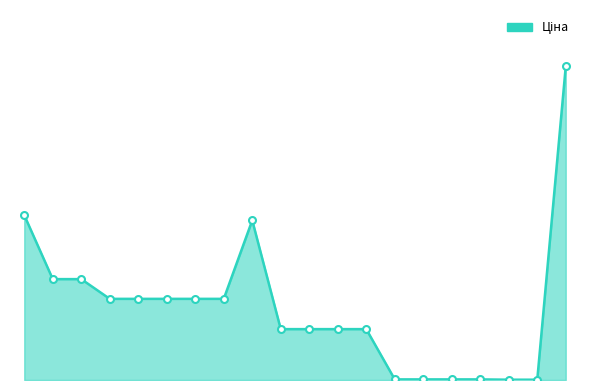

Does the chart display data point markers on the line(s)?

No